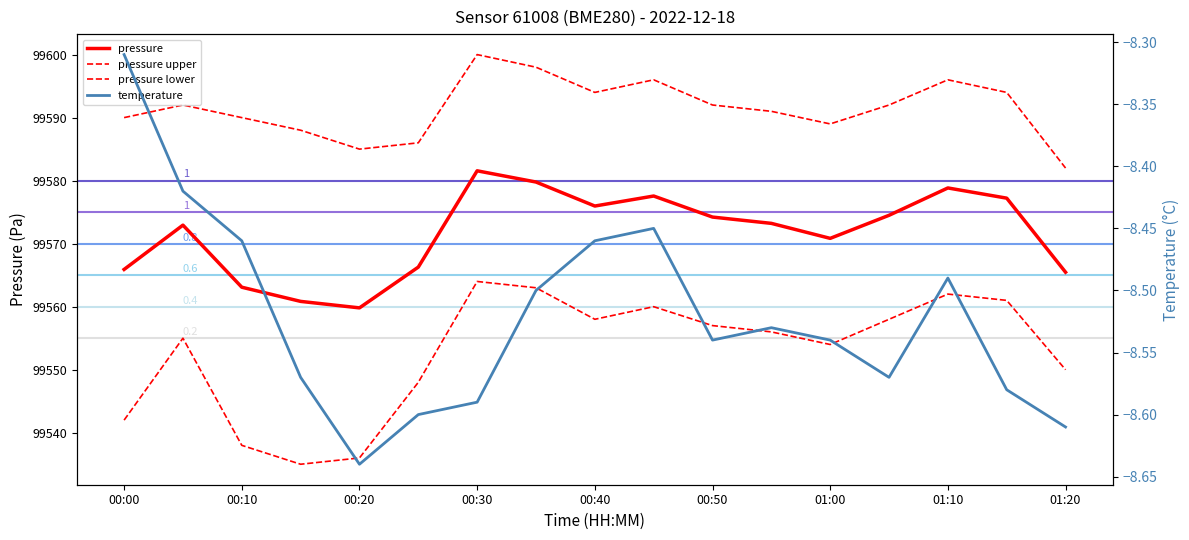

What is the value of the pressure upper point at the 16th from the left?

99594.0